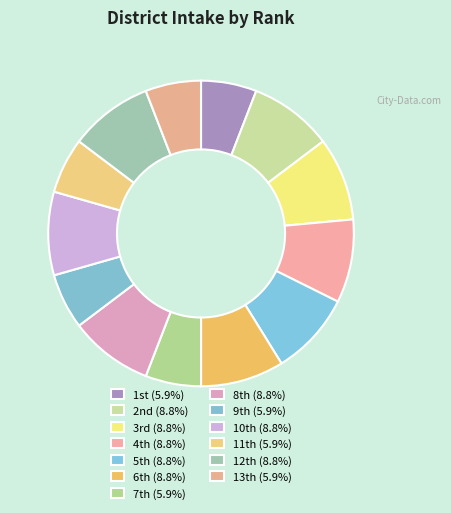

To the nearest percent, what is the average slice percentage?

8%